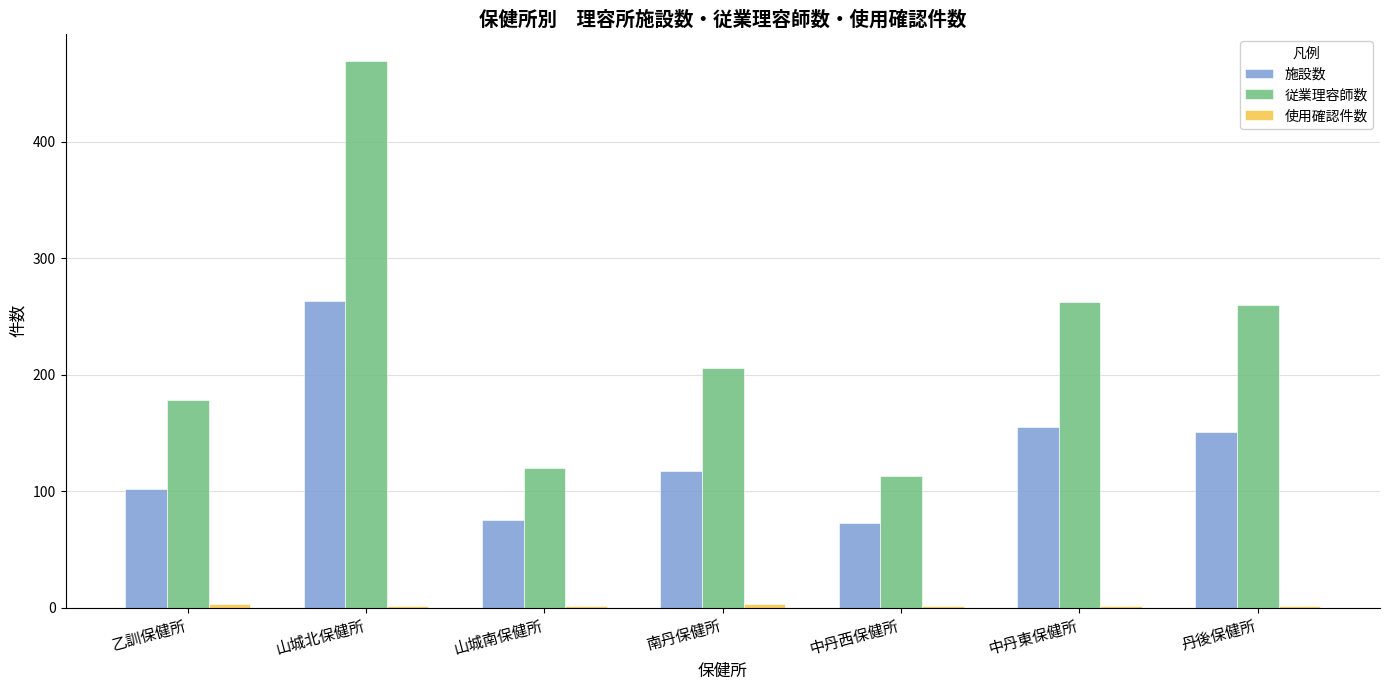

Is it true that 従業理容師数 equals 260 at 丹後保健所?

True